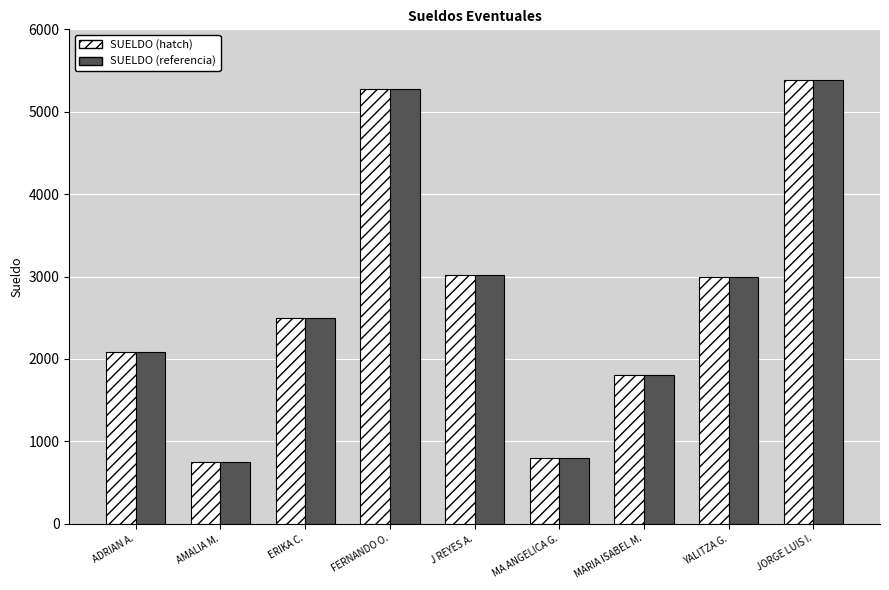

How many data points in SUELDO (hatch) are less than 2496?

4